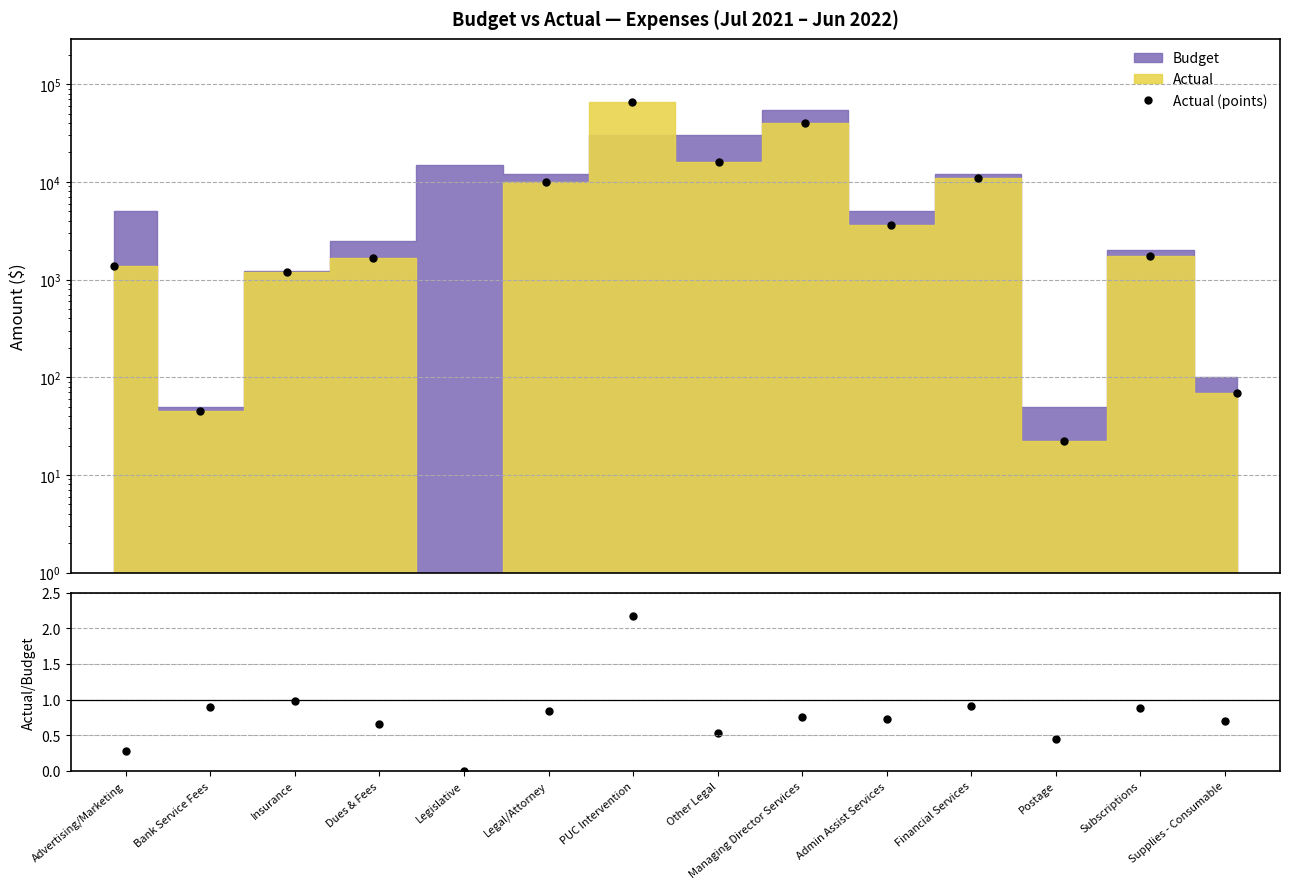

Reading left to right, what are all the values shown in this chart?

Actual (points): Advertising/Marketing=1388.8	Bank Service Fees=45.0	Insurance=1200.5	Dues & Fees=1650.0	Legislative=0.0	Legal/Attorney=10000.0	PUC Intervention=65052.3	Other Legal=16089.1	Managing Director Services=40500.0	Admin Assist Services=3600.0	Financial Services=10950.0	Postage=22.2	Subscriptions=1749.9	Supplies - Consumable=69.5
Actual/Budget: Advertising/Marketing=0.3	Bank Service Fees=0.9	Insurance=1.0	Dues & Fees=0.7	Legislative=0.0	Legal/Attorney=0.8	PUC Intervention=2.2	Other Legal=0.5	Managing Director Services=0.8	Admin Assist Services=0.7	Financial Services=0.9	Postage=0.4	Subscriptions=0.9	Supplies - Consumable=0.7